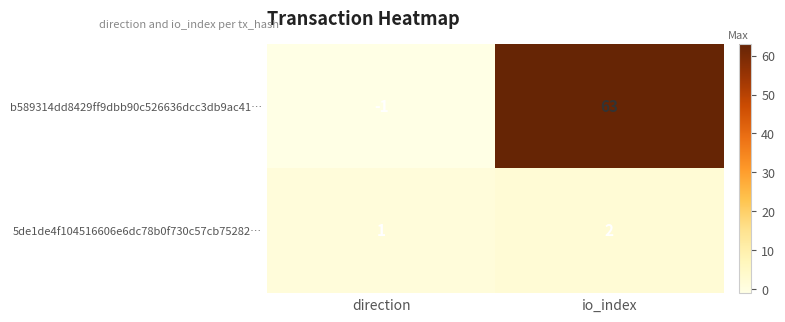

Reading left to right, what are all the values shown in this chart?

b589314dd8429ff9dbb90c526636dcc3db9ac41…: direction=-1	io_index=63
5de1de4f104516606e6dc78b0f730c57cb75282…: direction=1	io_index=2